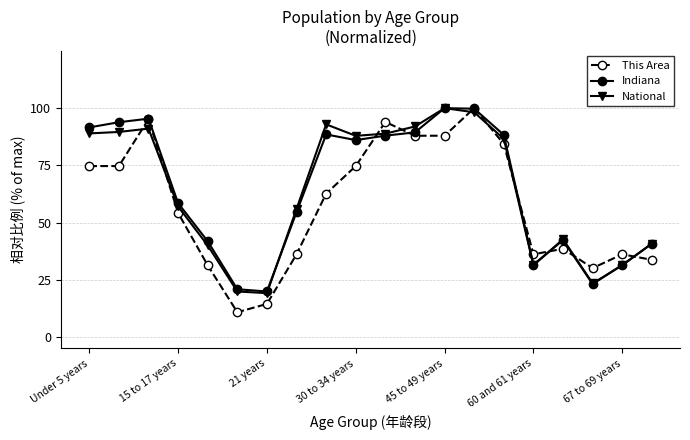

What is the value of the Indiana point at the 8th from the left?

54.6